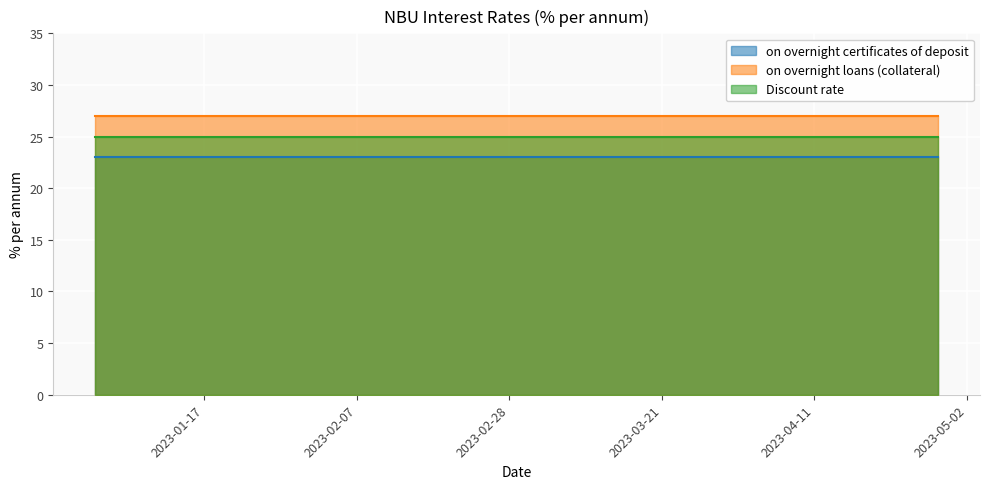

What are all the series names shown in the legend?

on overnight certificates of deposit, on overnight loans (collateral), Discount rate